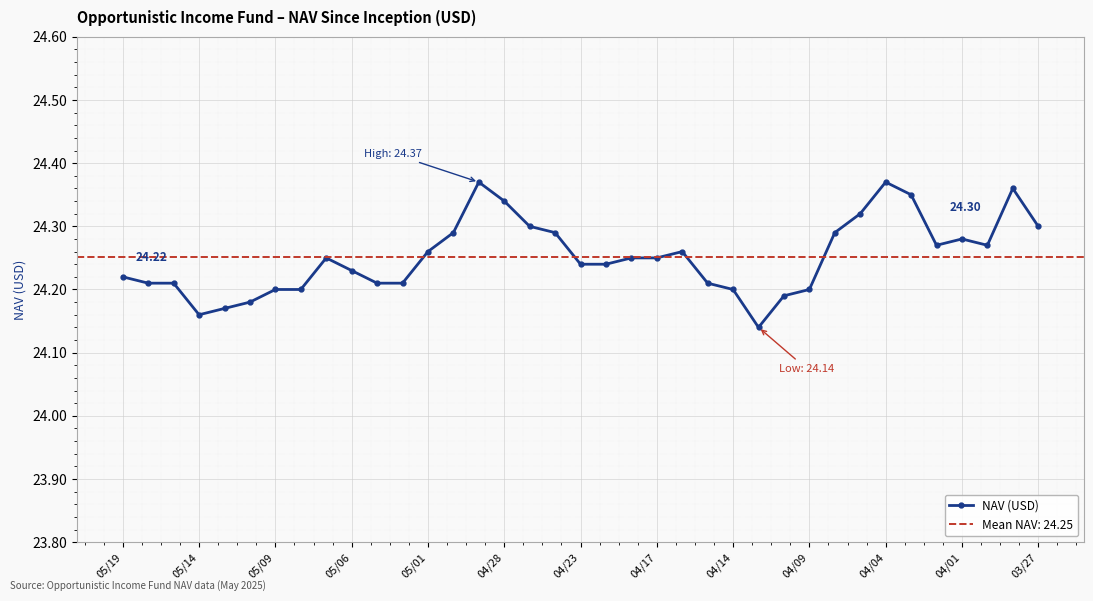

True or false: NAV (USD) has more than 0 interior local peaks.

True